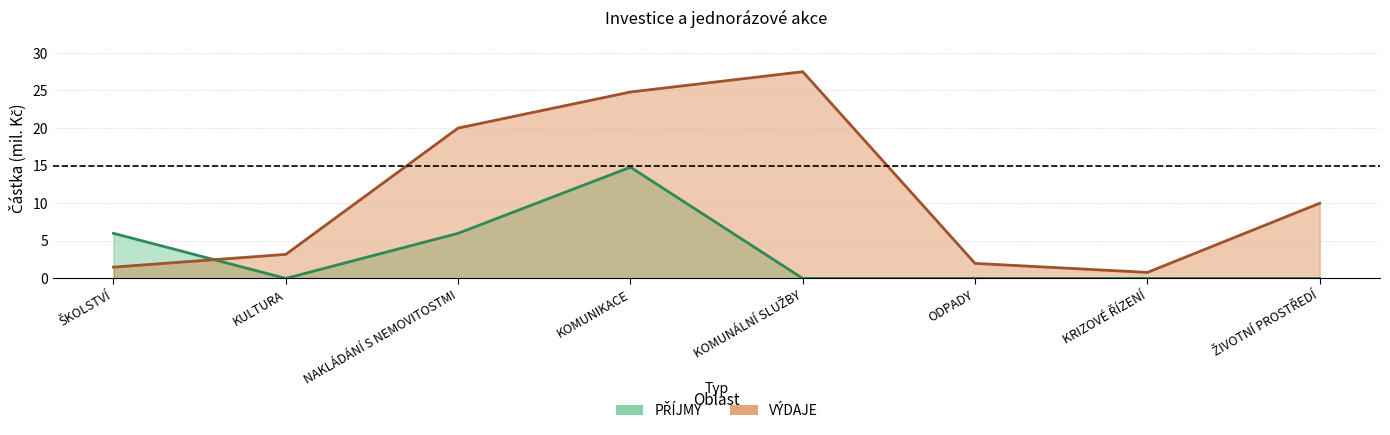

Where is PŘÍJMY nearest to the value 7?

ŠKOLSTVÍ